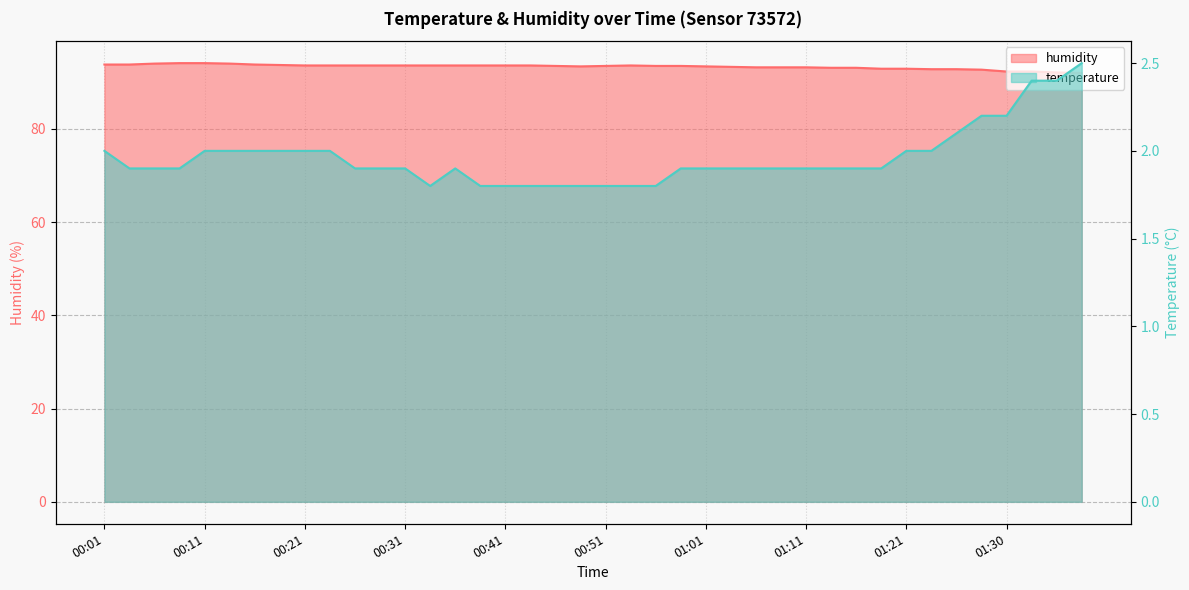

What is the label of the 34th point from the right?

00:16